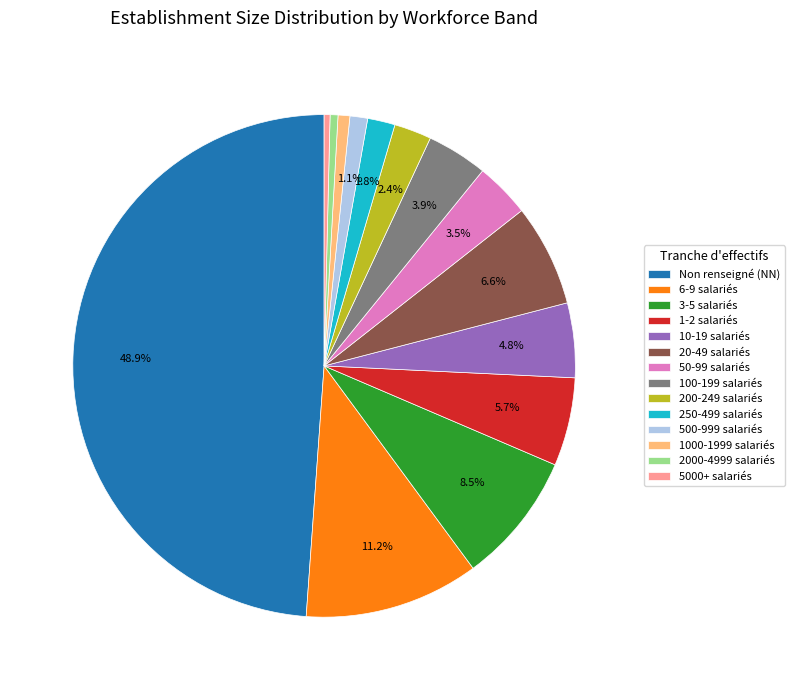

Approximately how many times larger is the value at 100-199 salariés compared to 1000-1999 salariés?

5.2